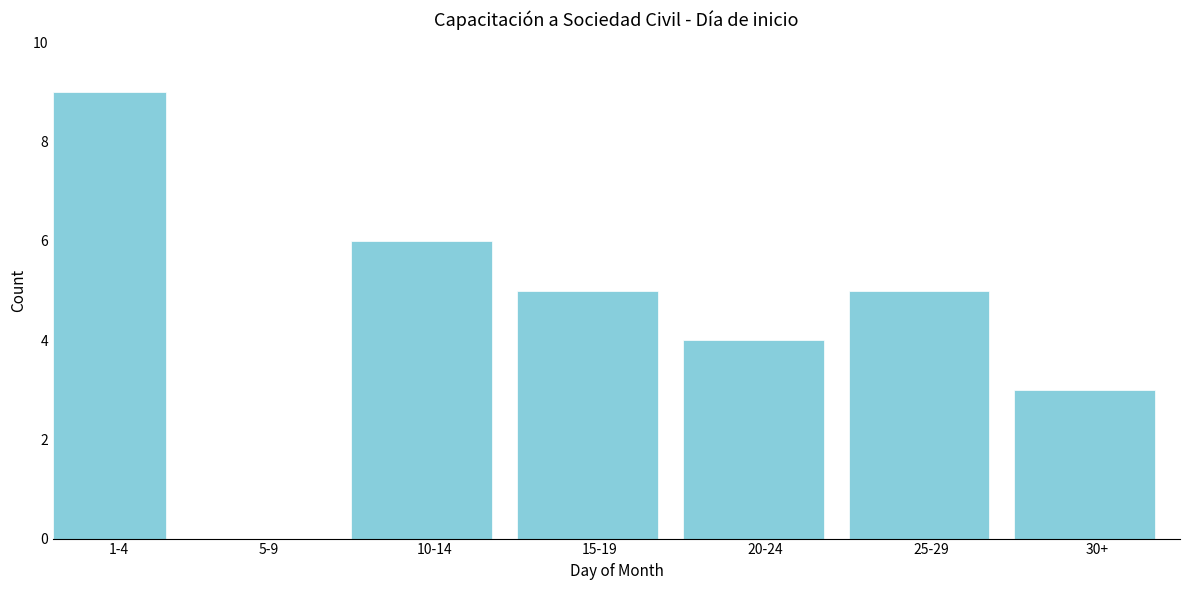

Reading left to right, transcribe all the data shown in this chart.

1-4=9	5-9=0	10-14=6	15-19=5	20-24=4	25-29=5	30+=3